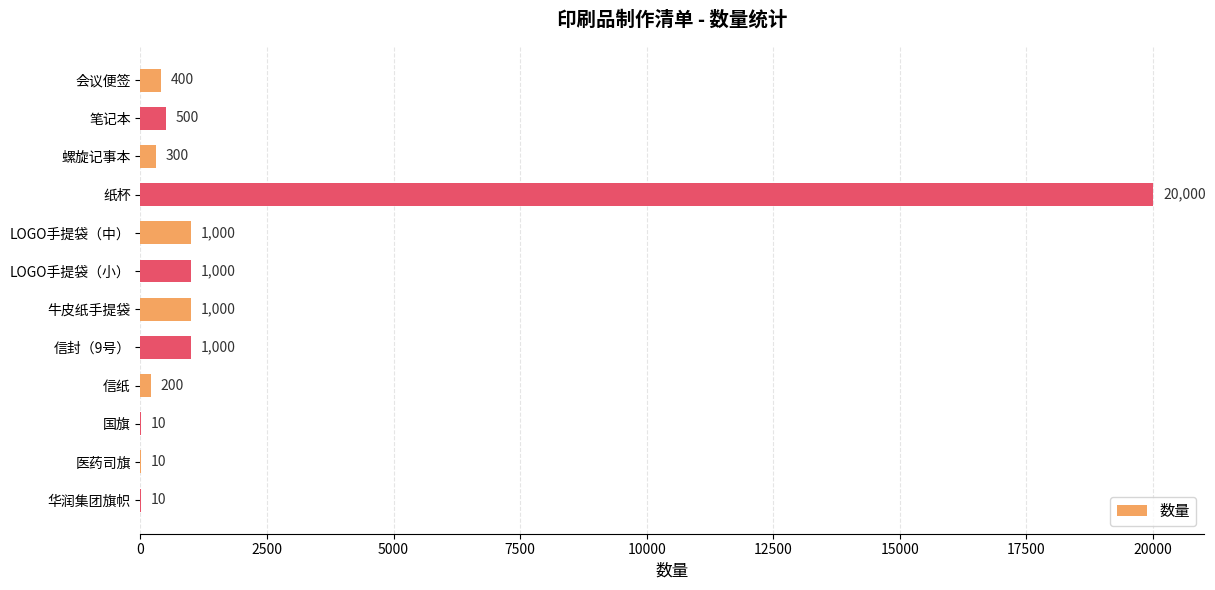

What is the change in value from LOGO手提袋（小） to 医药司旗?

-990